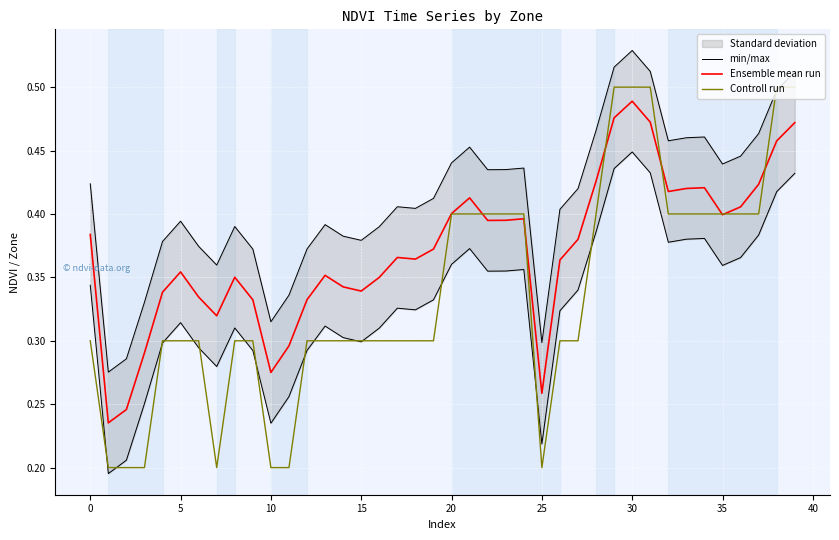

The value of Controll run at 5 is 0.3. True or false?

True